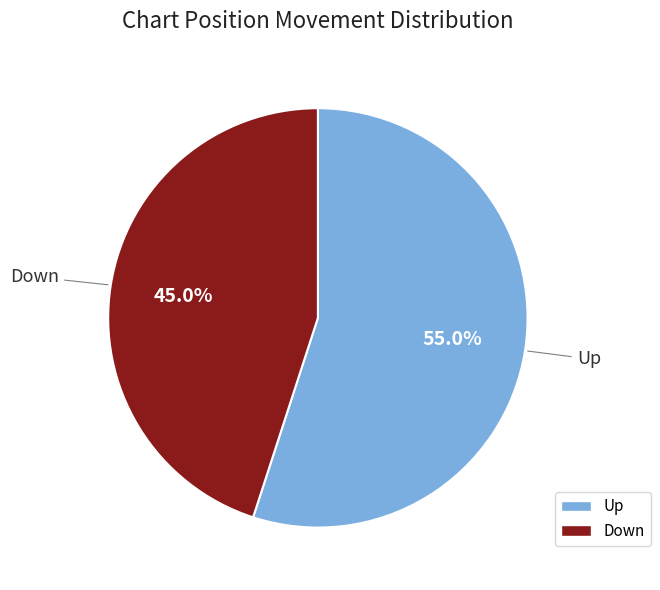

Rank the categories by value from lowest to highest.

Down, Up